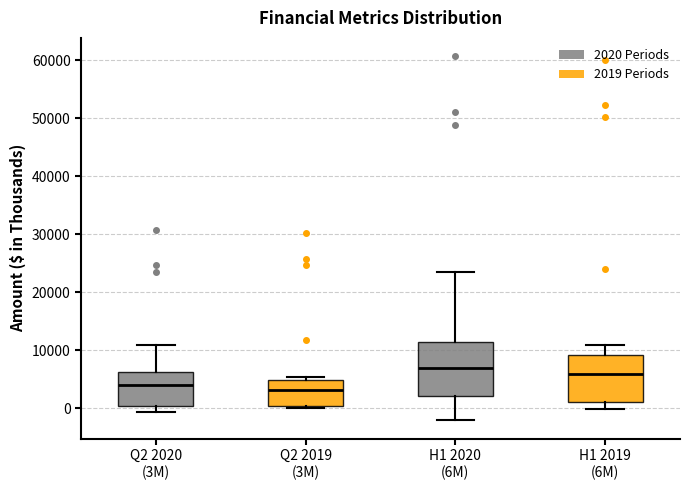

Reading left to right, read every box against the y-axis: the position of its median line, the range the box covers, and the ends of its whiskers. The values are not printed on the chart, so give them approximately, as read against the axis.

Q2 2020 (3M): median 4000, box 0 to 6000, whiskers -1000 to 11000
Q2 2019 (3M): median 3000, box 0 to 5000, whiskers 0 (just below the box's lower edge) to 5000 (just above the box's upper edge)
H1 2020 (6M): median 7000, box 2000 to 11000, whiskers -2000 to 23000
H1 2019 (6M): median 6000, box 1000 to 9000, whiskers 0 to 11000